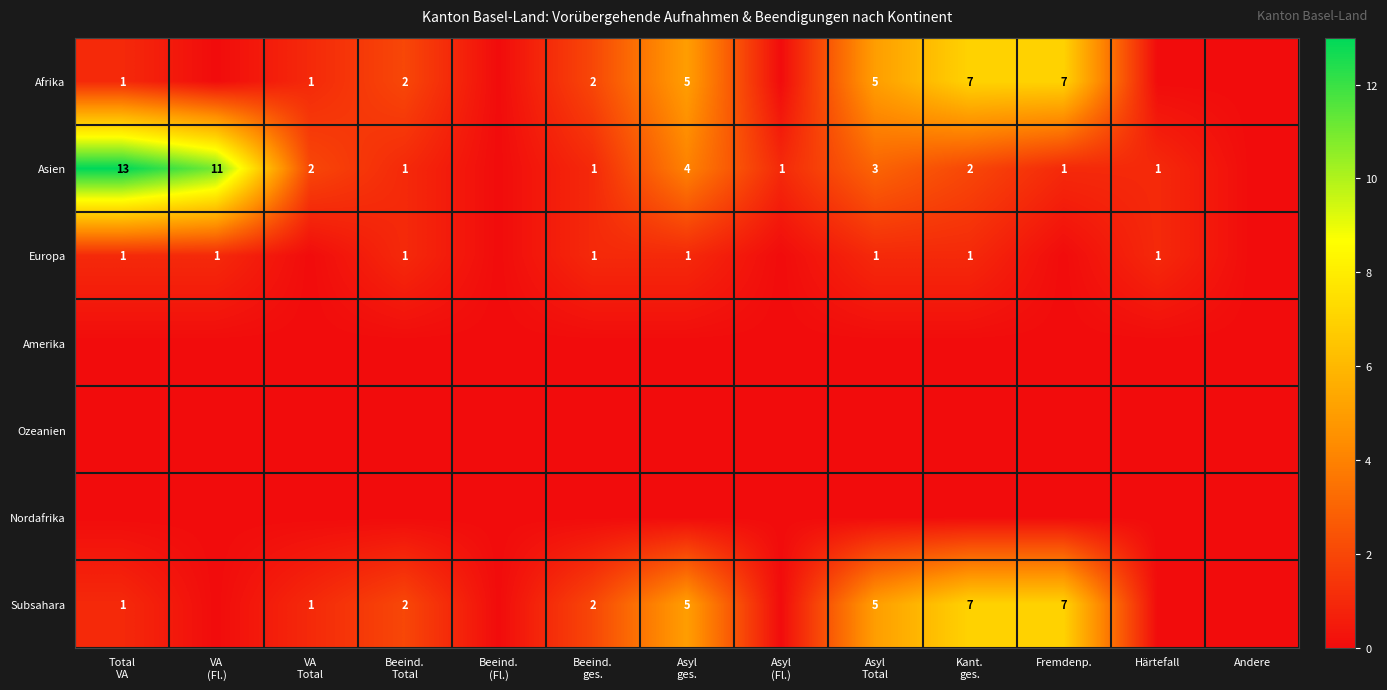

True or false: Europa has a value of 1 at Härtefall.

True